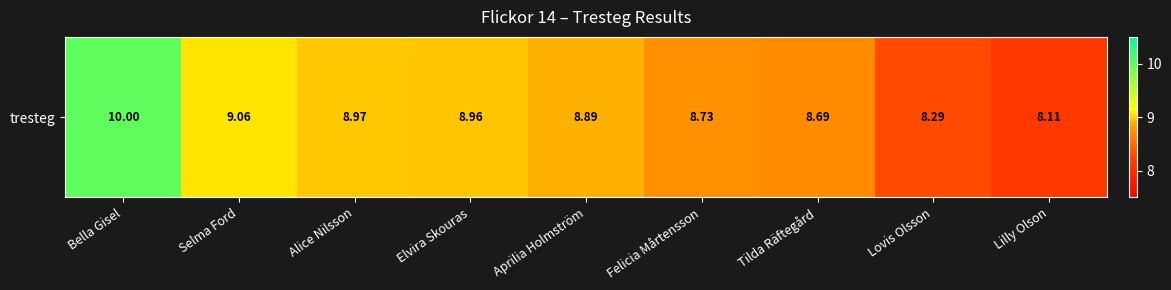

What is the ratio of the value at Elvira Skouras to the value at Lovis Olsson?

1.1